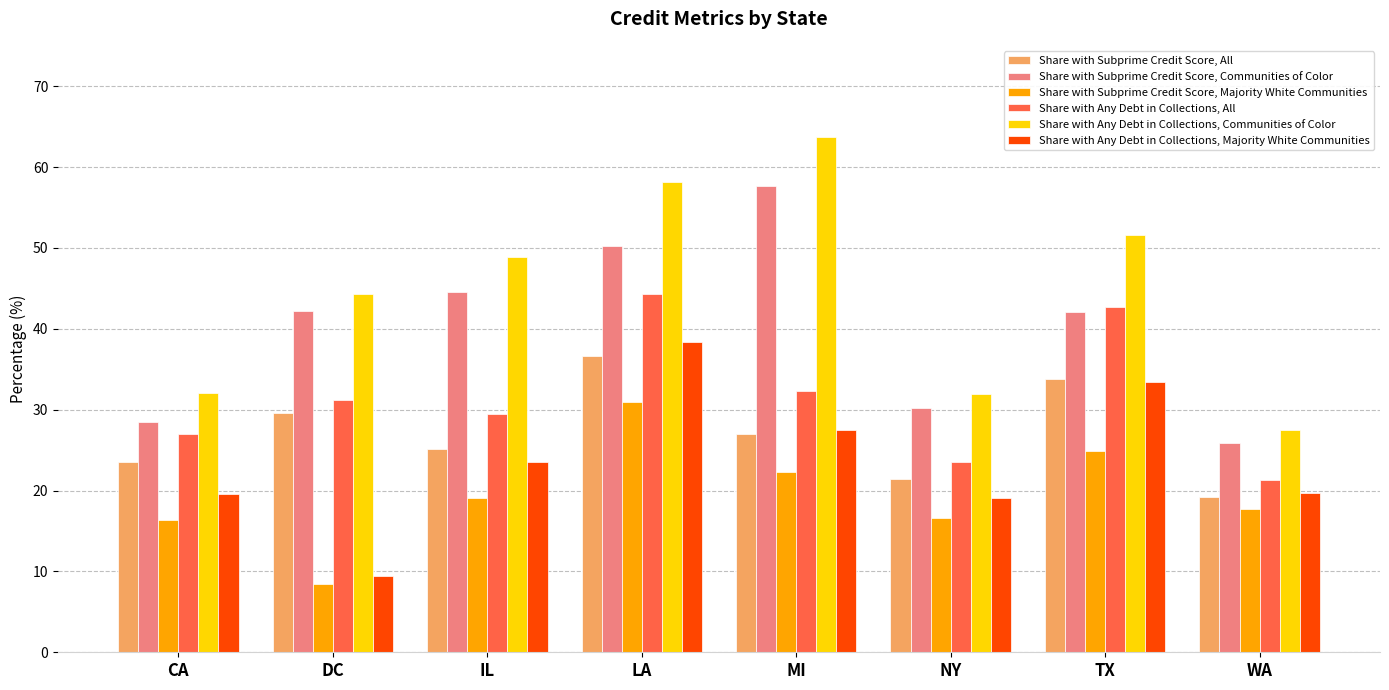

True or false: Share with Subprime Credit Score, Majority White Communities has a value of 9.6 at NY.

False